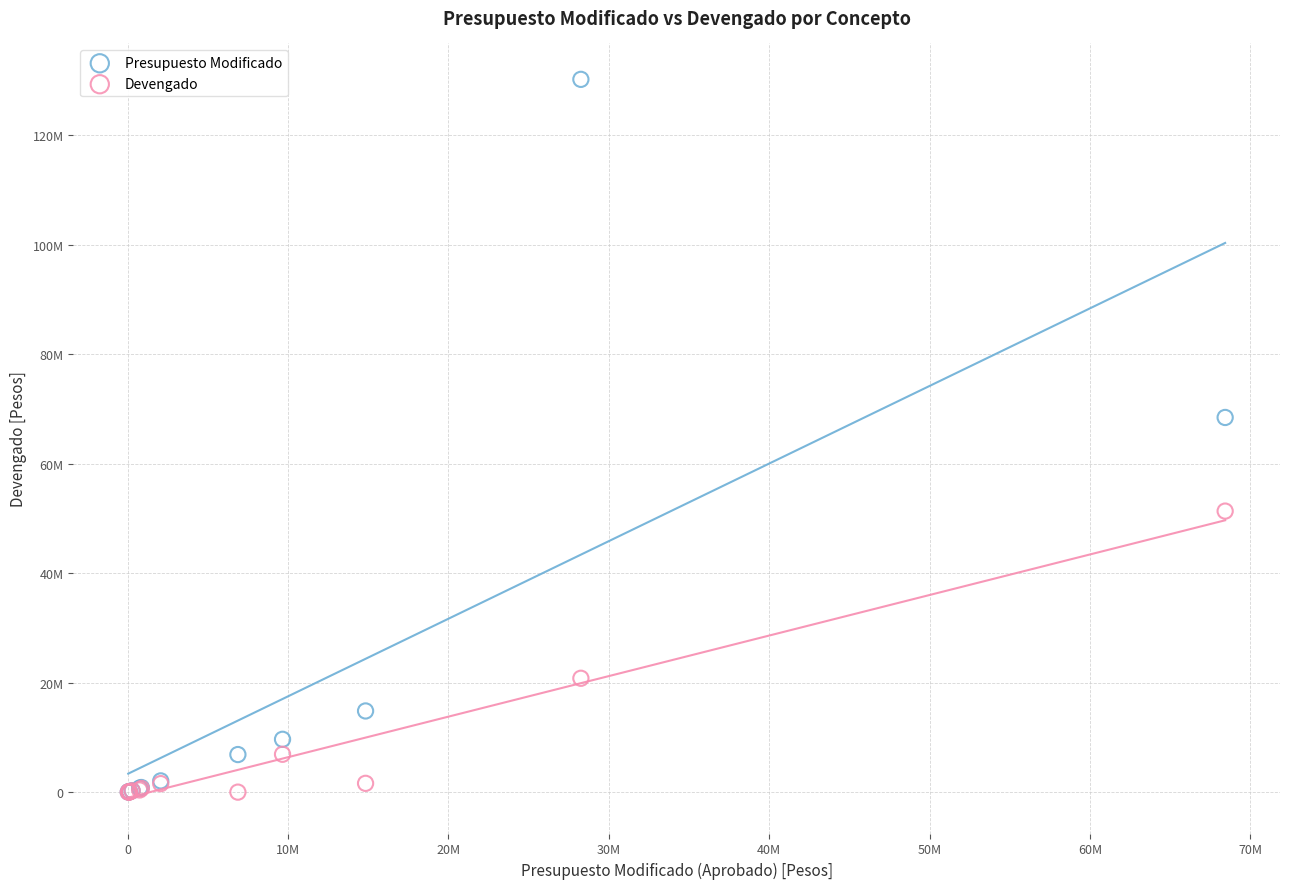

What are all the series names shown in the legend?

Presupuesto Modificado, Devengado